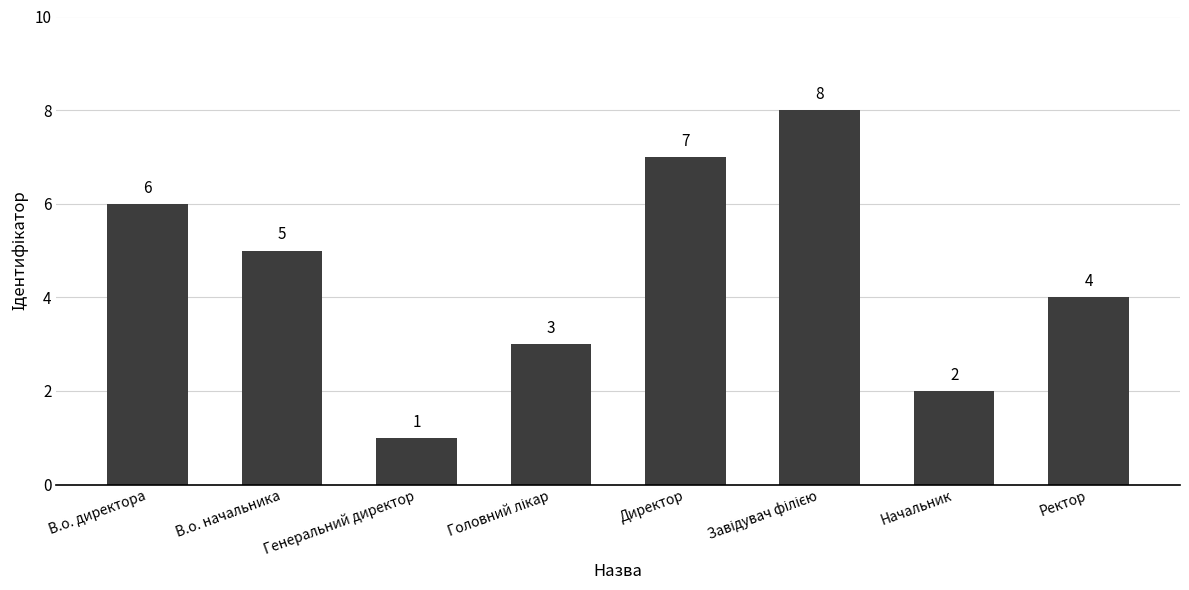

Is it true that the value at В.о. директора is 6?

True